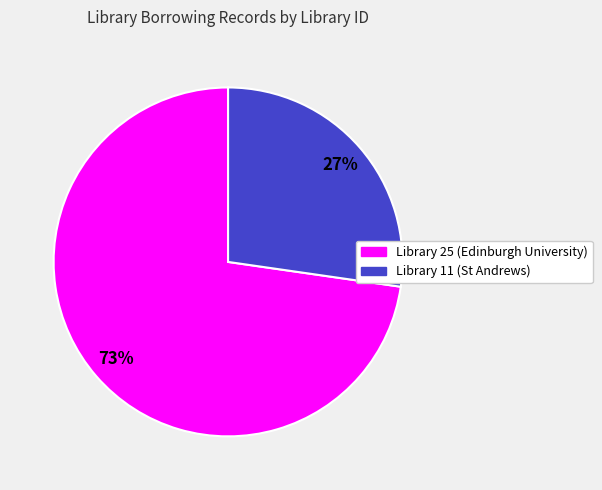

Does any single category account for the majority?

Yes